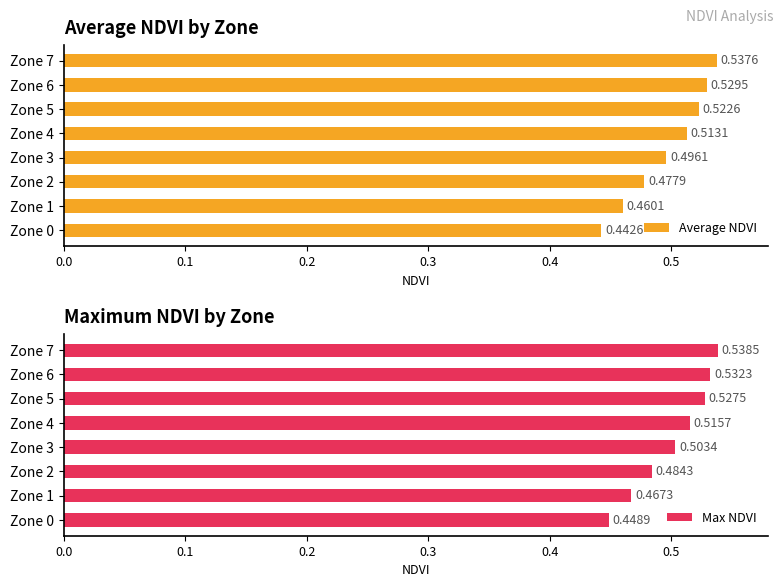

Is the value of Max NDVI at 0.1 greater than the value of Average NDVI at 0.3?

No